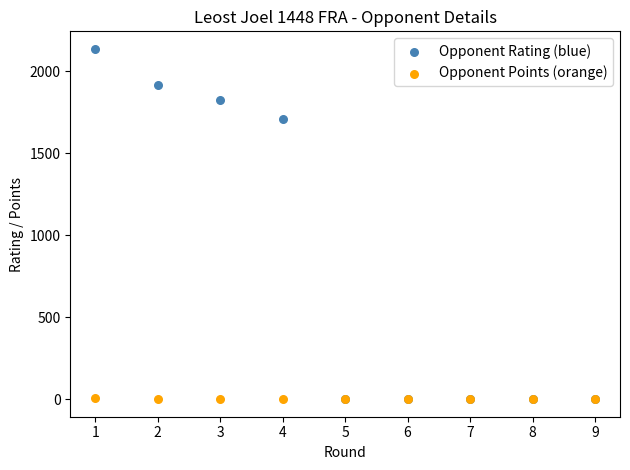

Which series reaches the maximum Y coordinate?

Opponent Rating (blue)